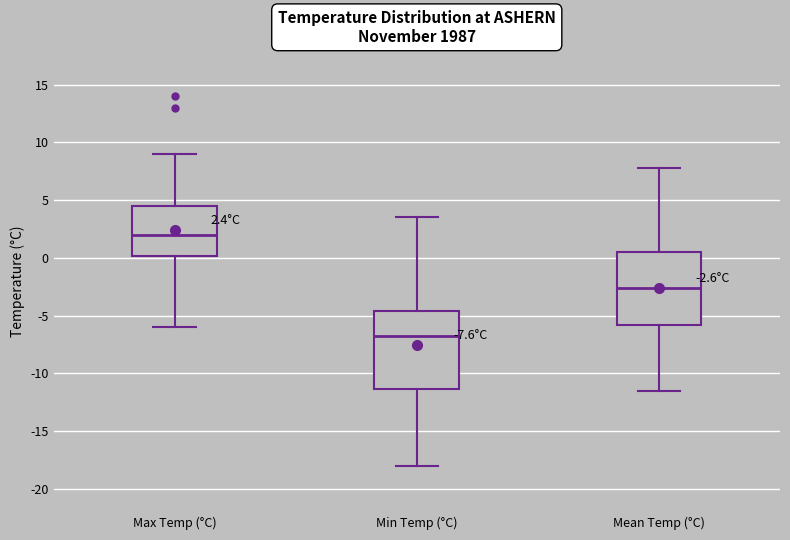

Which box has the lowest median line?

Min Temp (°C)